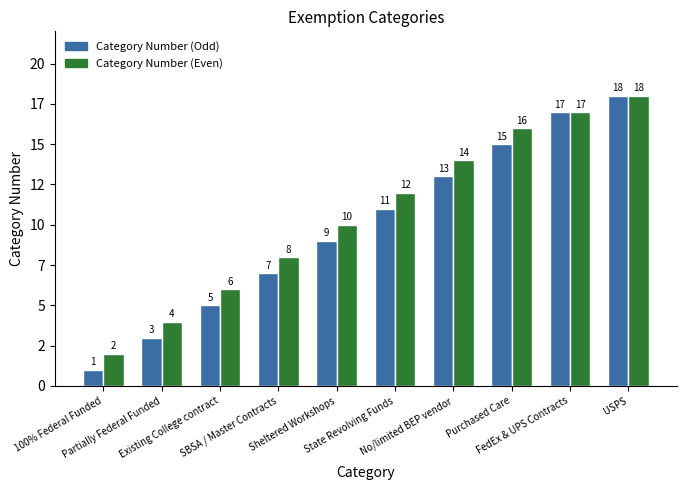

Are the bars grouped side by side (vs. stacked)?

Yes